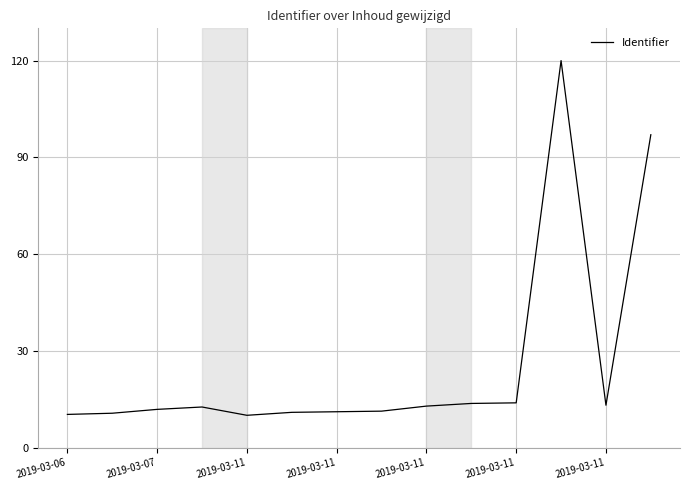

What is the smallest value displayed?

10.0